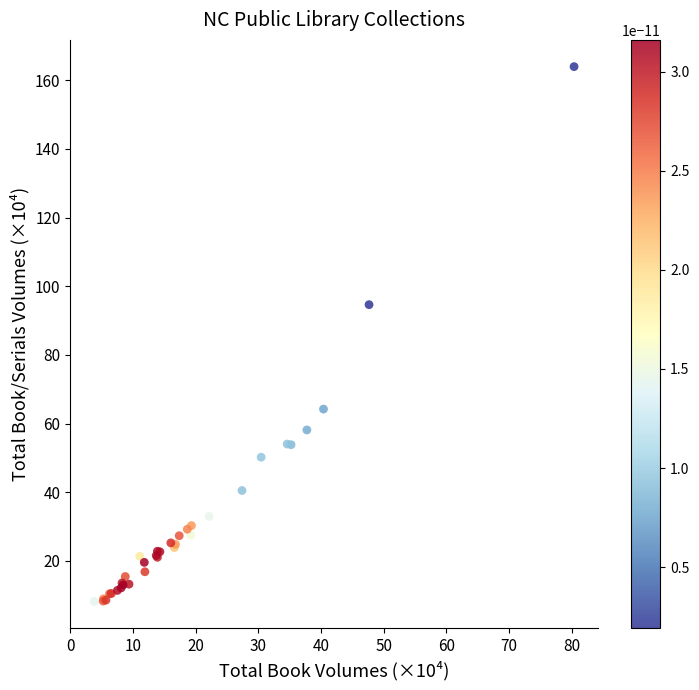

What Y value in the scatter plot is closest to 86?

94.6